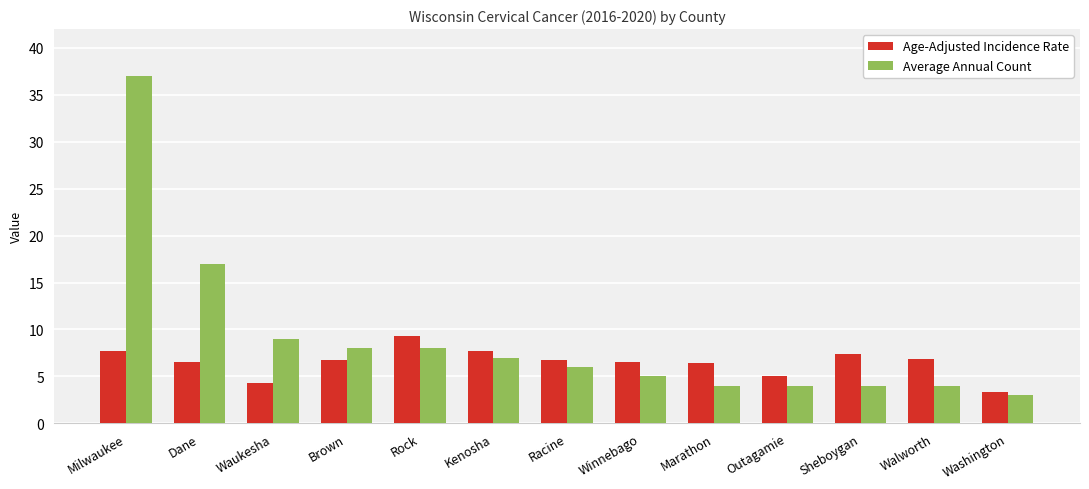

What is the sum of the Average Annual Count values at Sheboygan and Waukesha?

13.0